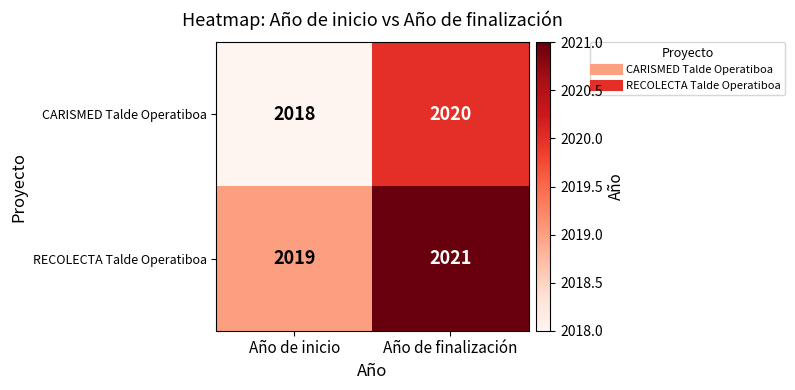

Which category has the lowest value in the RECOLECTA Talde Operatiboa series?

Año de inicio